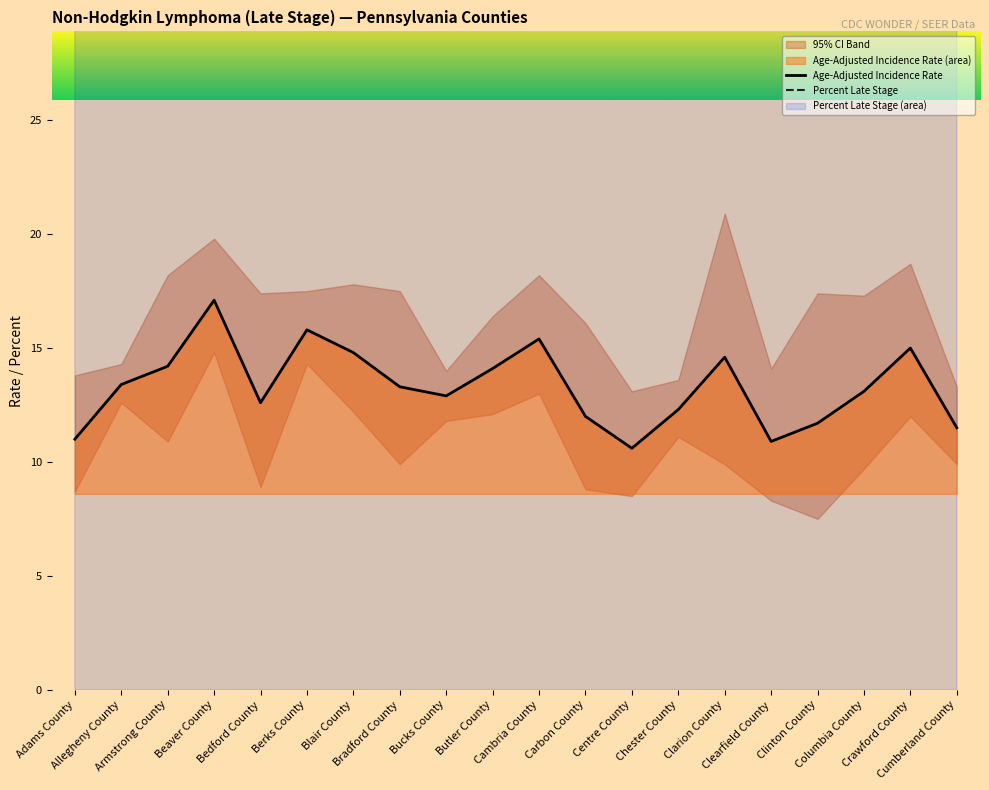

True or false: Percent Late Stage and Age-Adjusted Incidence Rate intersect in this chart.

False